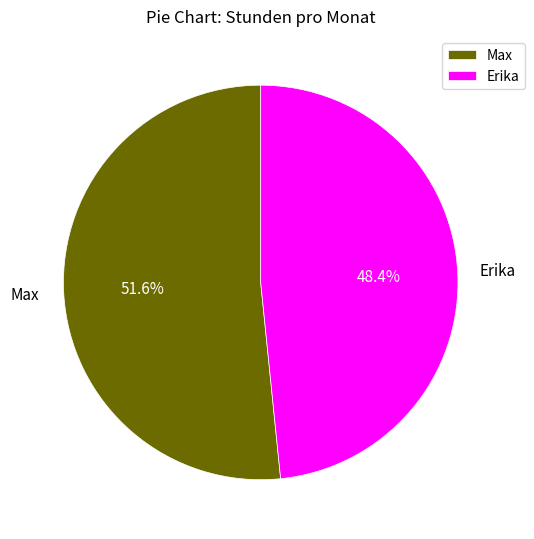

The Max slice represents 58% of the pie. True or false?

False